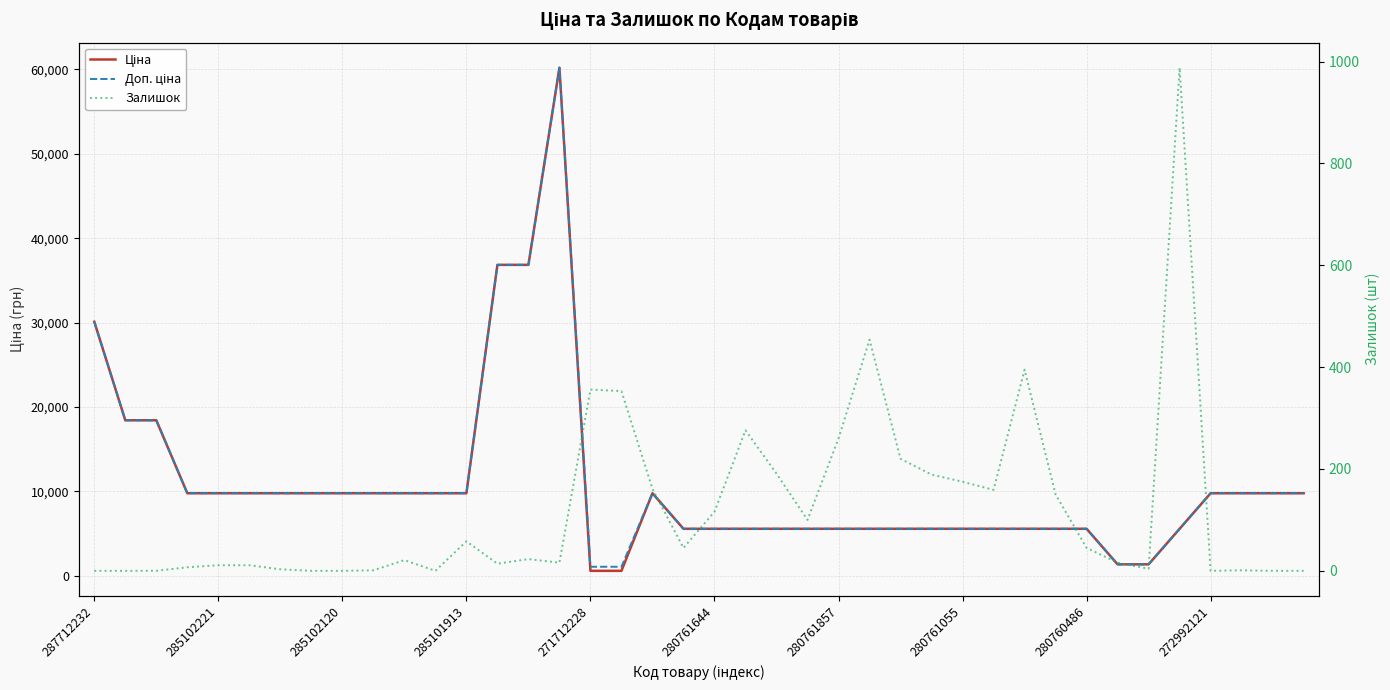

What is the maximum value for Ціна?

60205.6